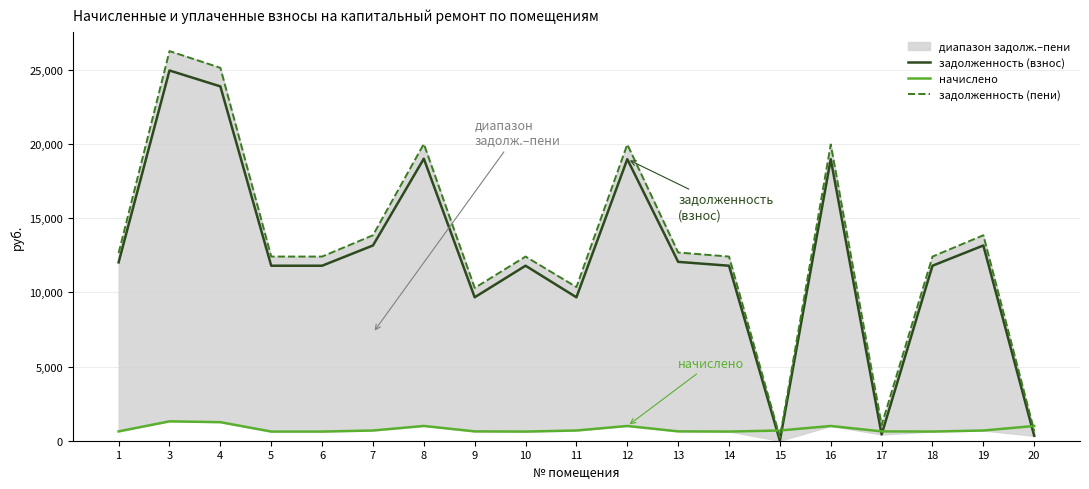

True or false: задолженность (пени) and начислено intersect in this chart.

True